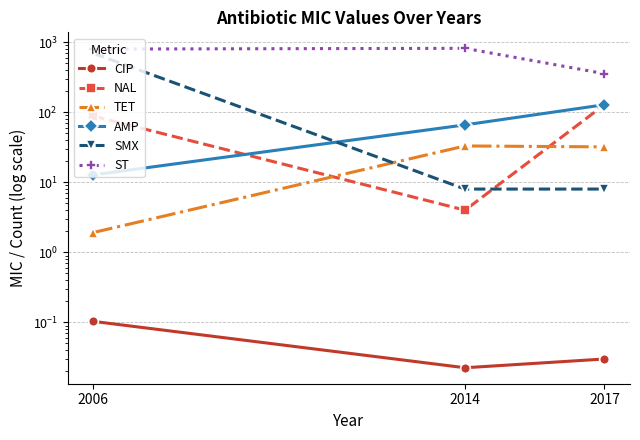

Is it true that ST equals 817.5 at 2014?

True